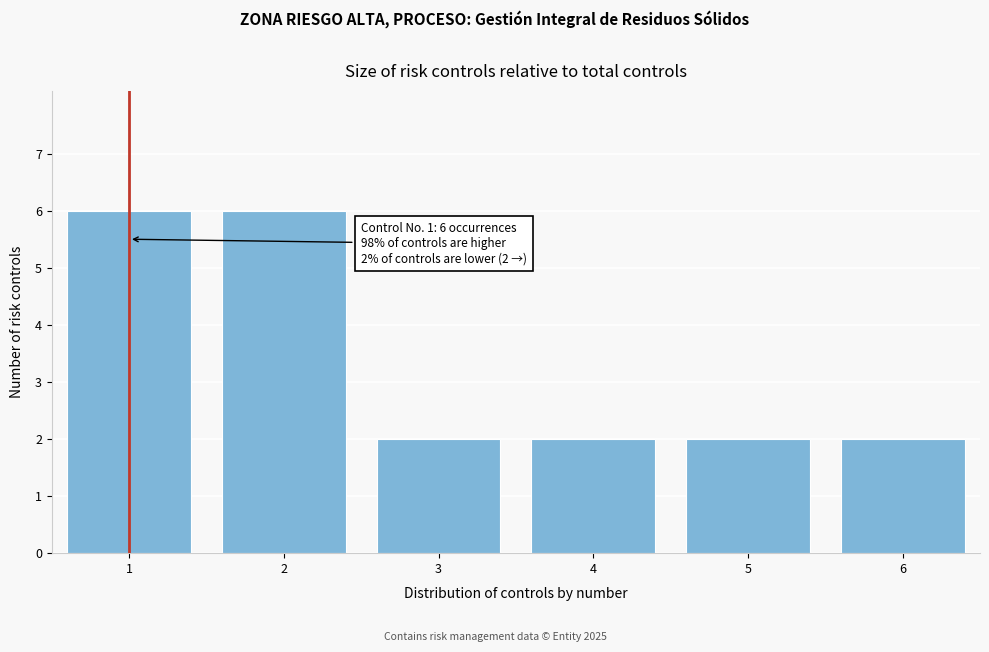

Reading left to right, what are all the values shown in this chart?

1=6	2=6	3=2	4=2	5=2	6=2